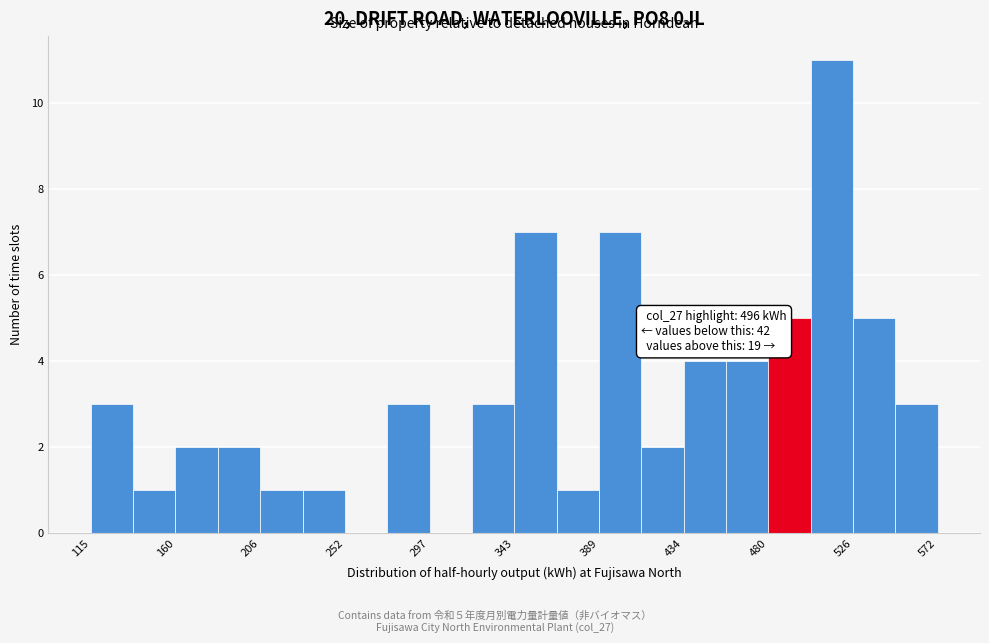

Which range on the x-axis has the tallest bar?

505 to 525